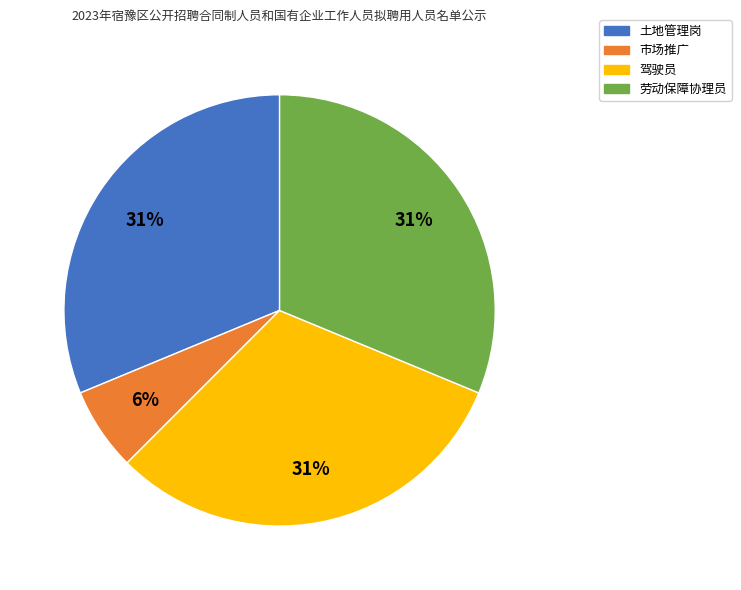

Which category has the smallest portion of the pie?

市场推广